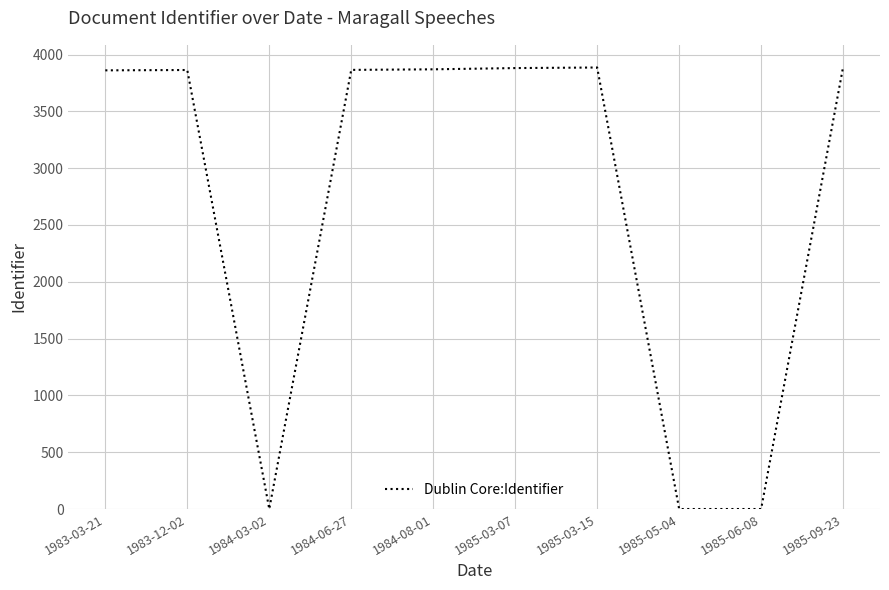

What is the greatest value displayed?

3891